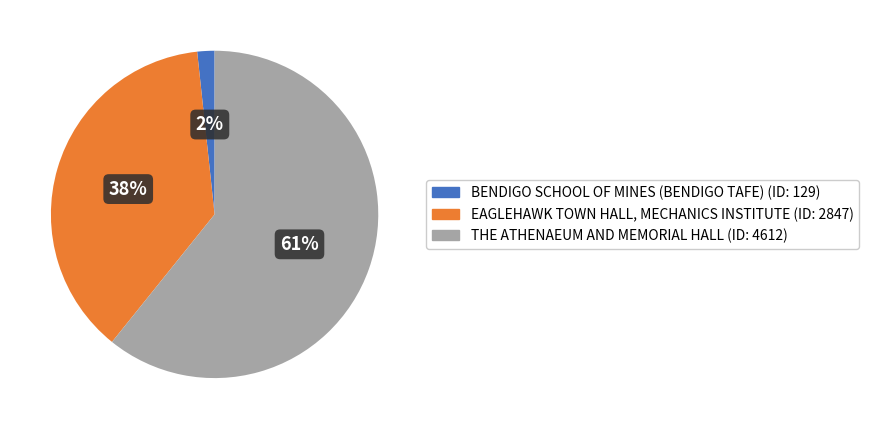

Is the sum of BENDIGO SCHOOL OF MINES (BENDIGO TAFE) and THE ATHENAEUM AND MEMORIAL HALL greater than half?

Yes